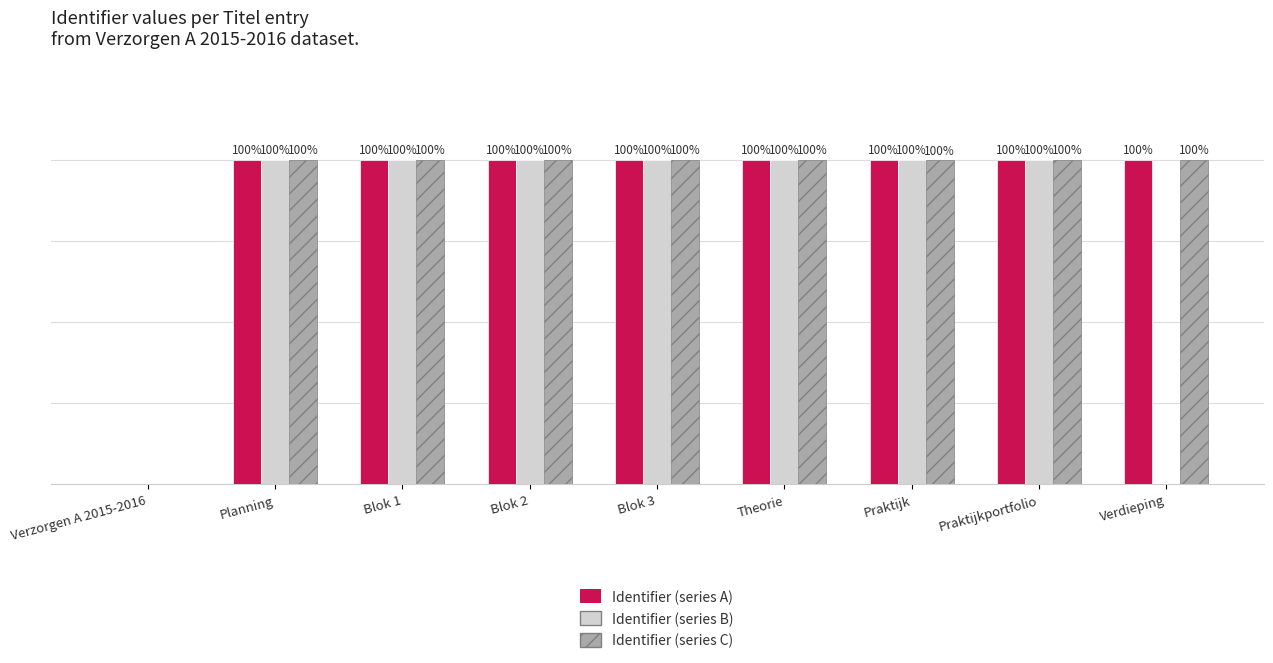

At which label is Identifier (series C) closest to 49?

Verzorgen A 2015-2016